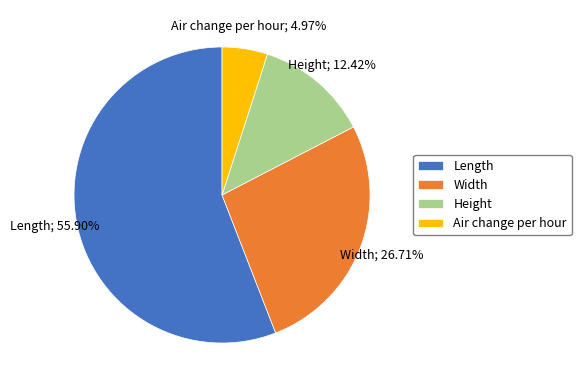

How many segments does this pie chart have?

4